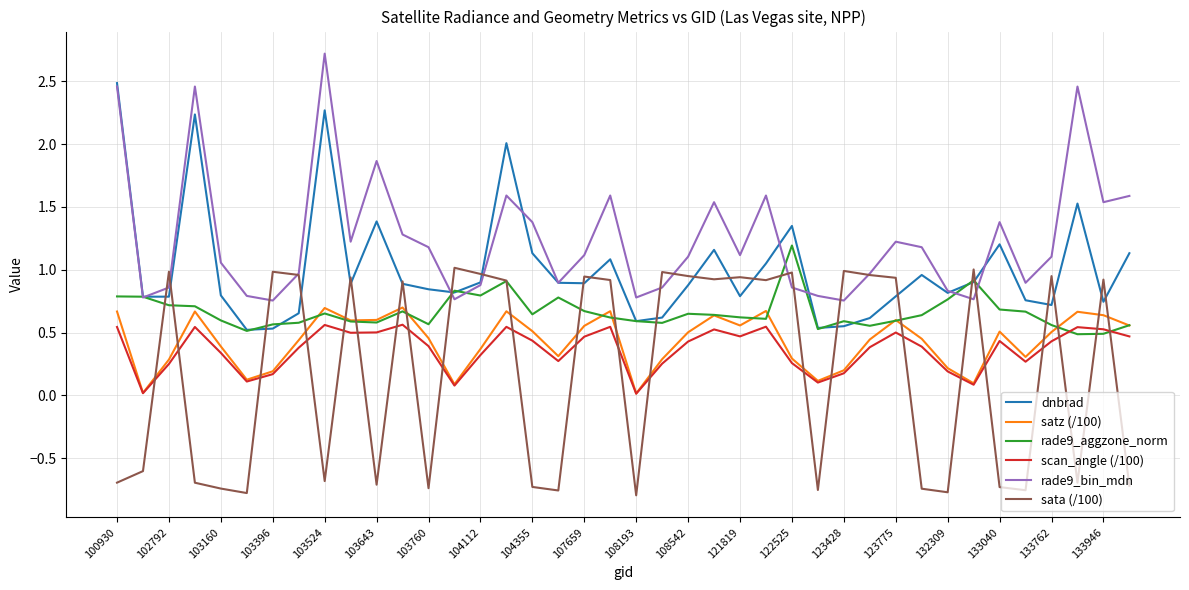

What is the greatest value displayed?

2.7